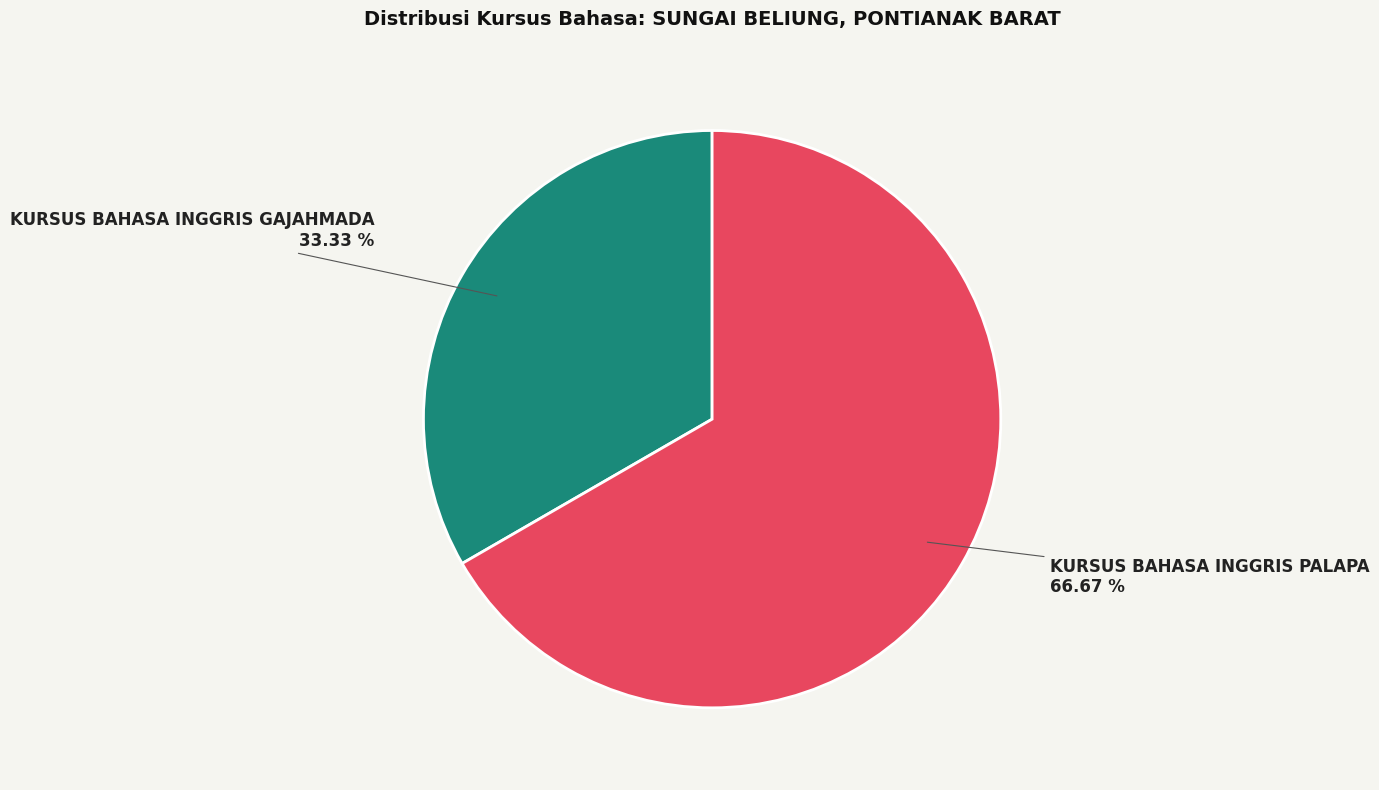

Which has a higher value, KURSUS BAHASA INGGRIS PALAPA or KURSUS BAHASA INGGRIS GAJAHMADA?

KURSUS BAHASA INGGRIS PALAPA